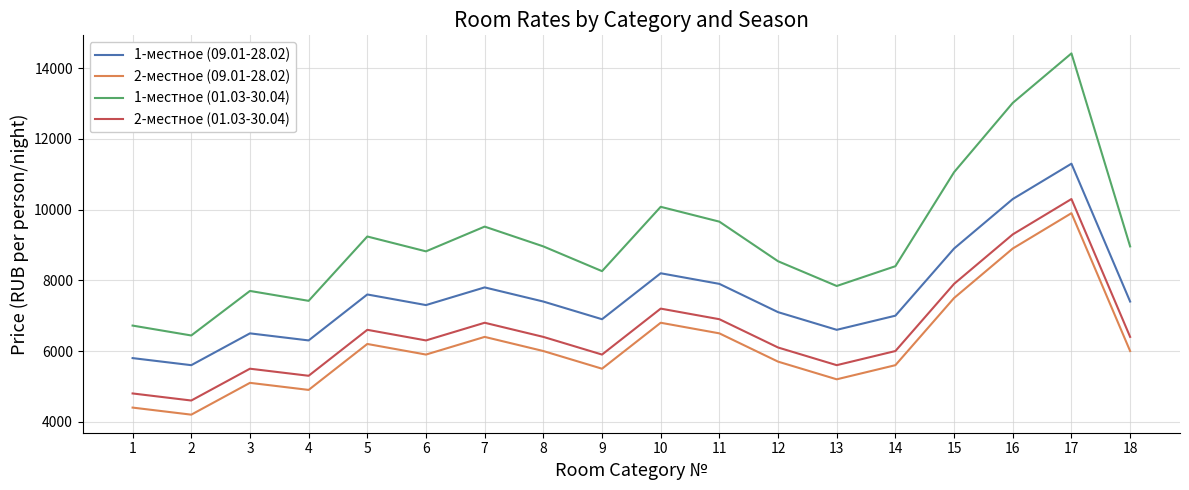

Which series has the largest total across all categories?

1-местное (01.03-30.04)